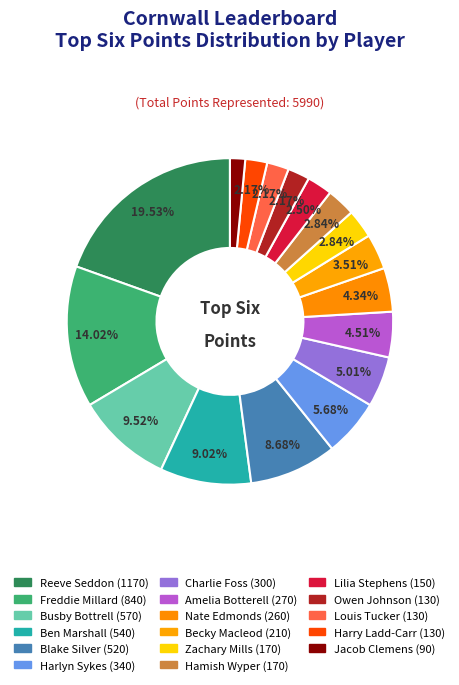

How many slices are in this pie chart?

17